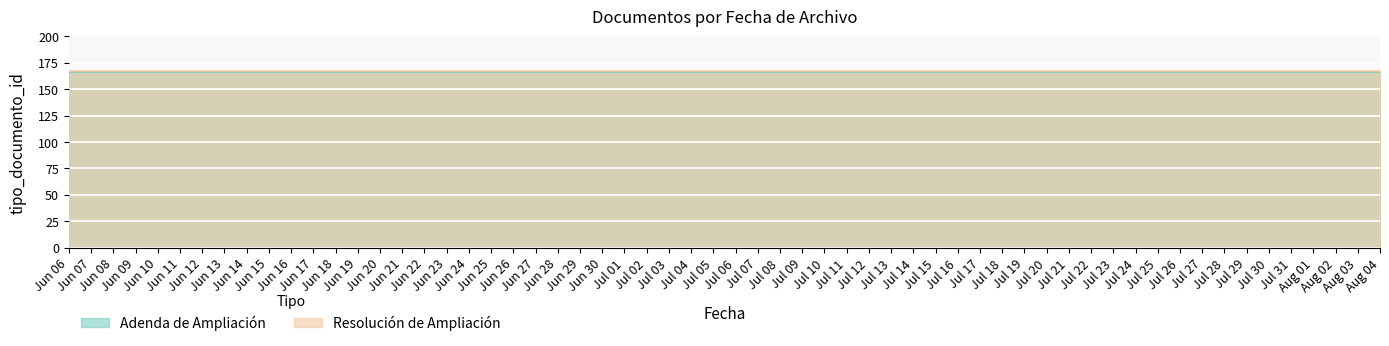

What value does the Resolución de Ampliación series have at 2011-08-04?

167